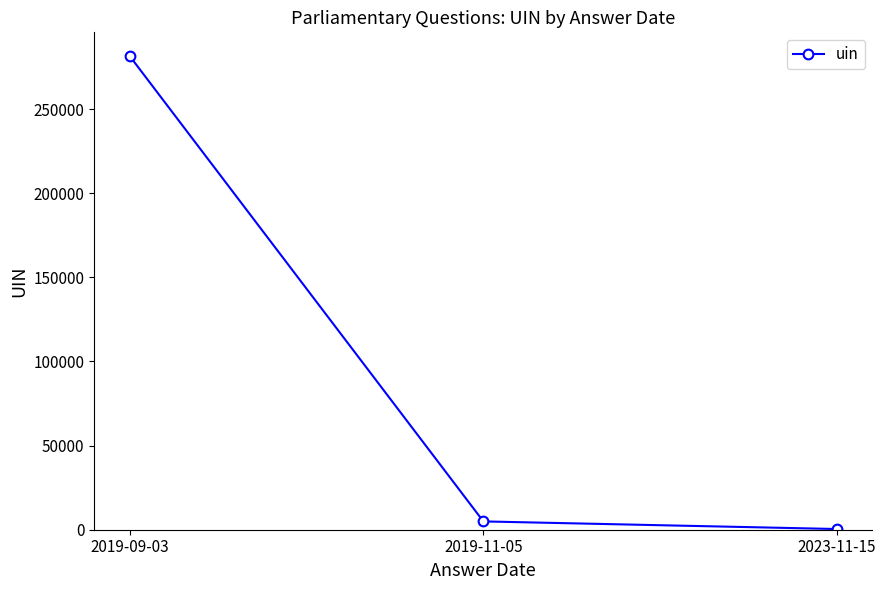

Approximately how many times larger is the value at 2019-09-03 compared to 2019-11-05?

57.0